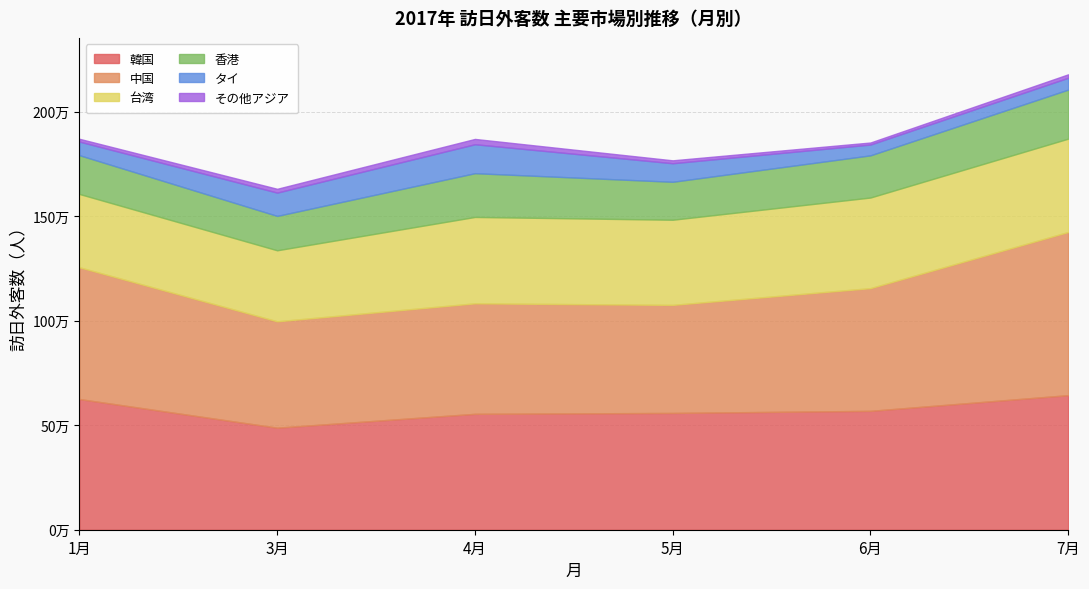

What is the label of the 4th point from the right?

4月